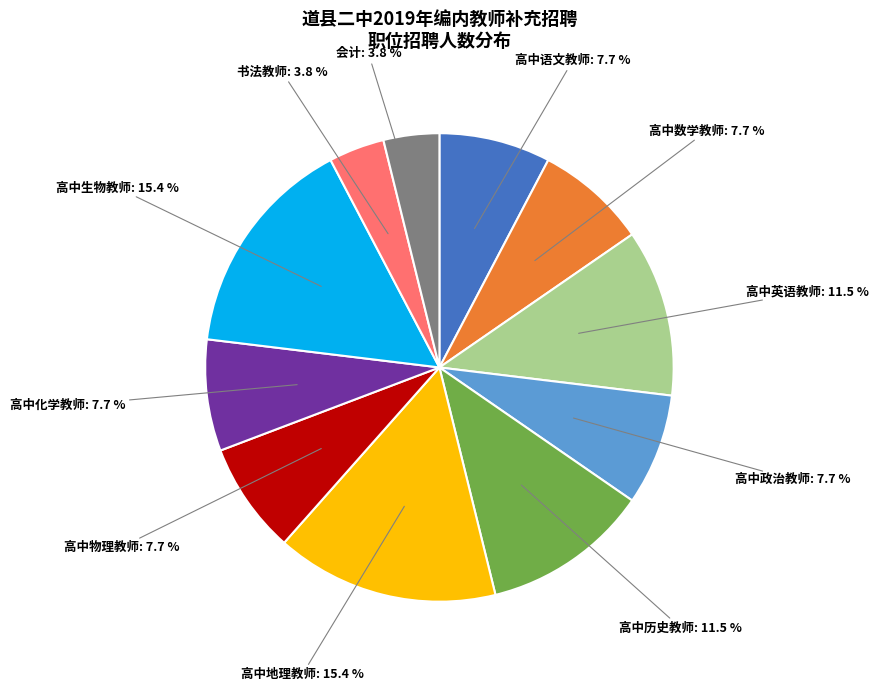

To the nearest percent, what is the average slice percentage?

9%